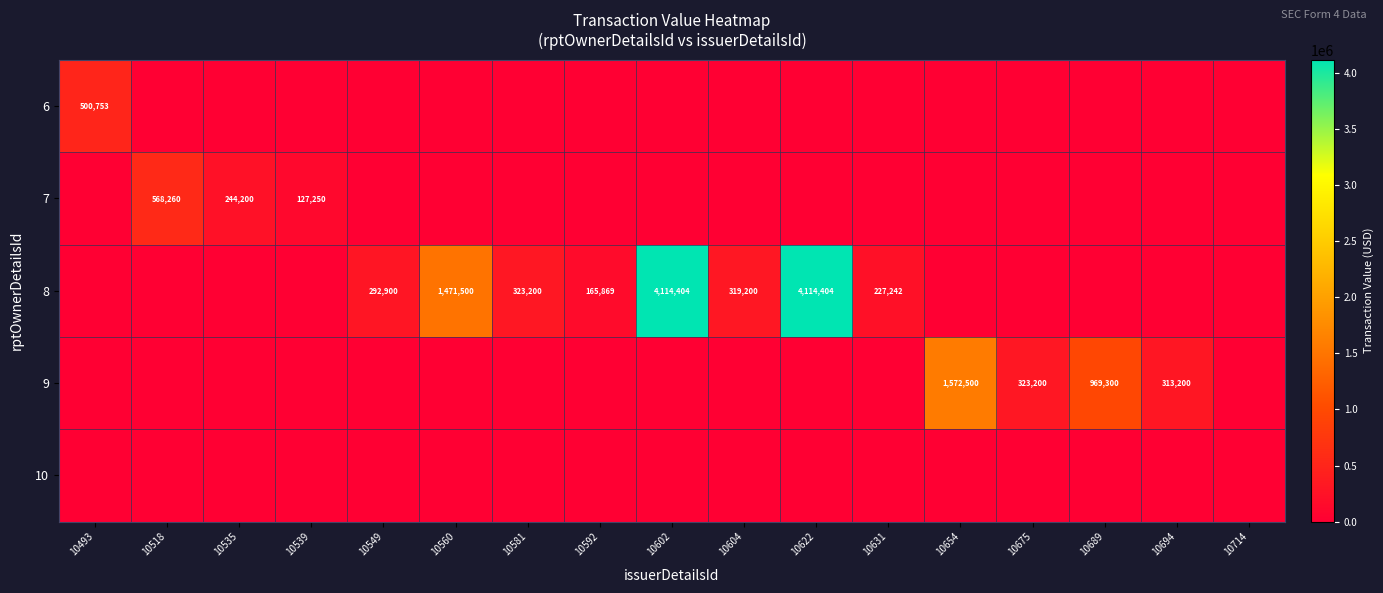

Which series changed the most between 10549 and 10694?

9